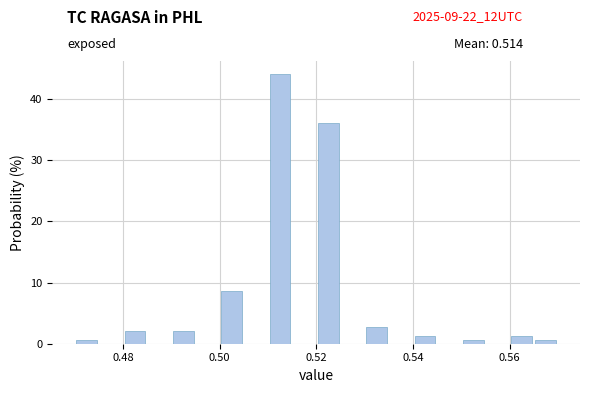

Read against the x-axis, roughly where is the centre of the tallest bar?

0.512